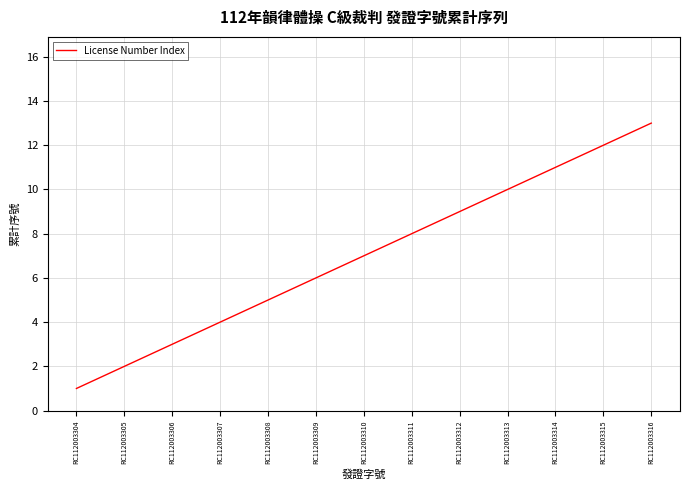

What is the difference between the maximum and minimum values?

12